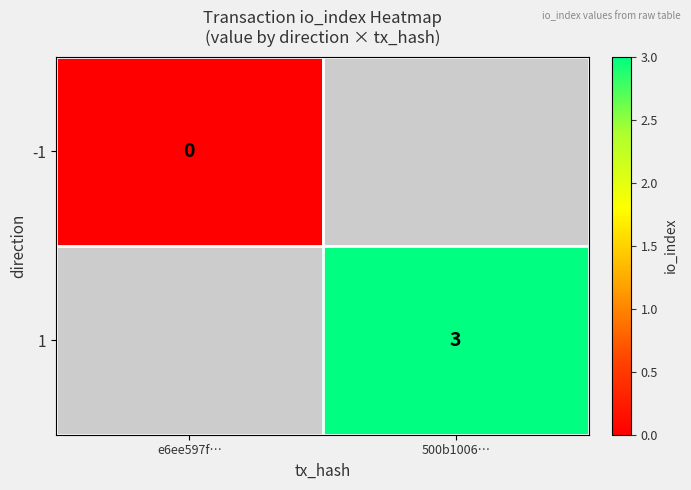

How many data points does each series have?

2